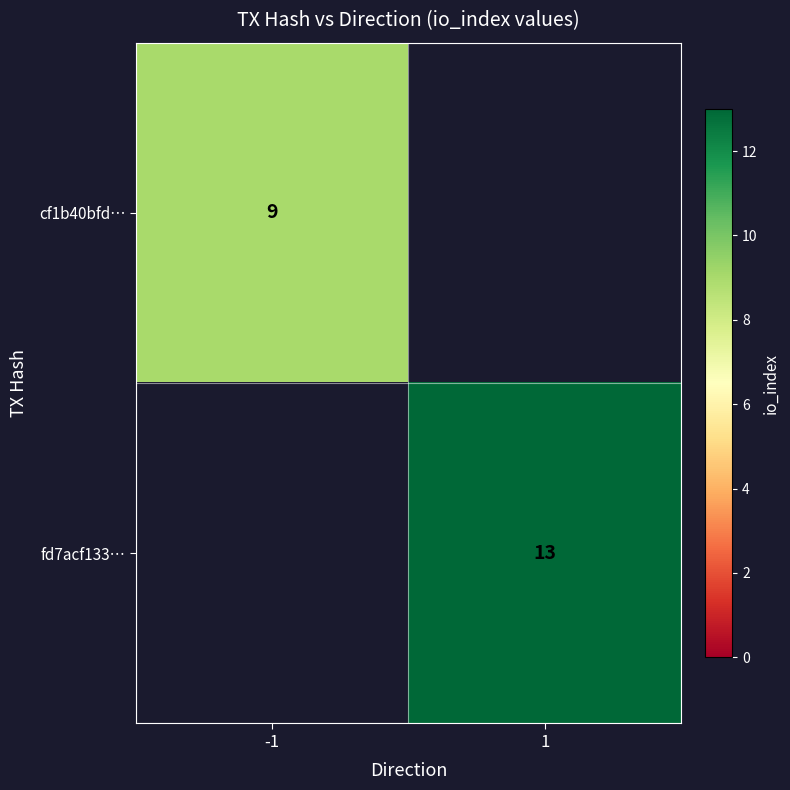

Is it true that cf1b40bfd… equals 16 at -1?

False